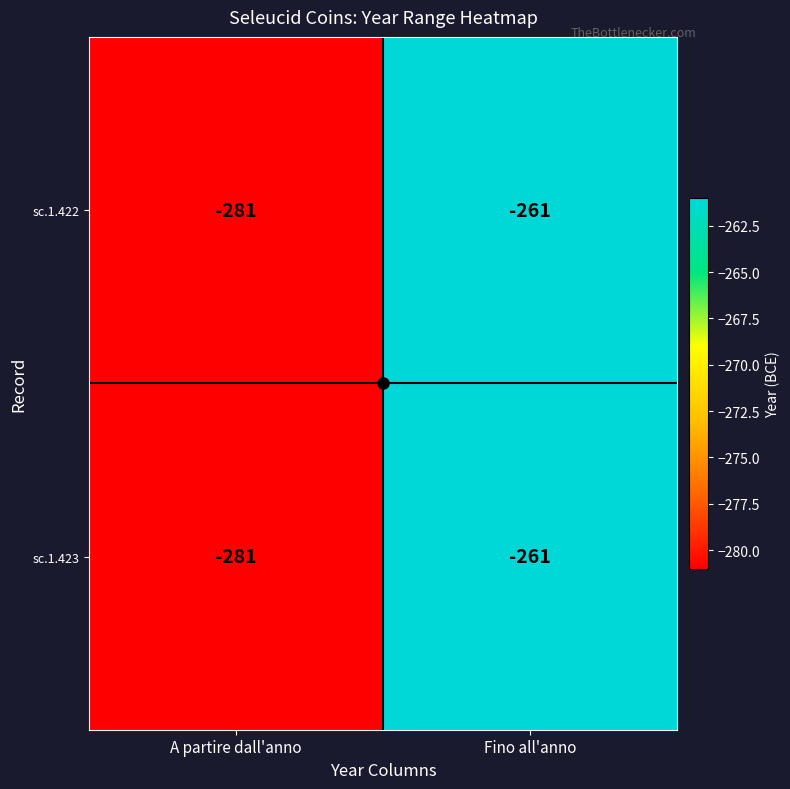

What is the total value across all series at Fino all'anno?

-522